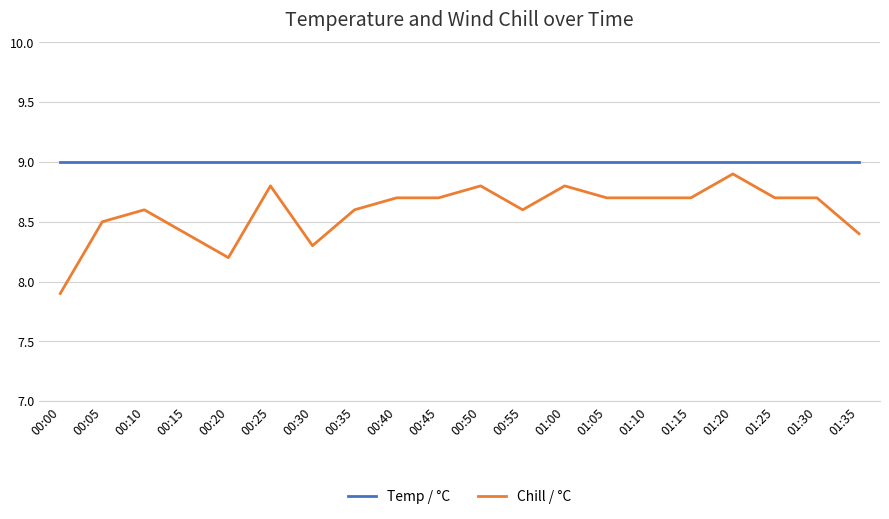

What is the minimum value for Chill / °C?

7.9